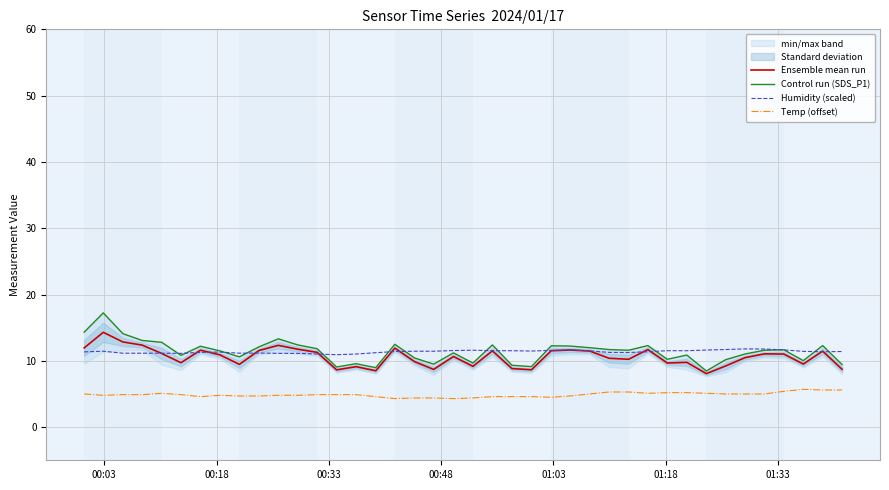

True or false: Temp (offset) and Ensemble mean run cross at least once.

False